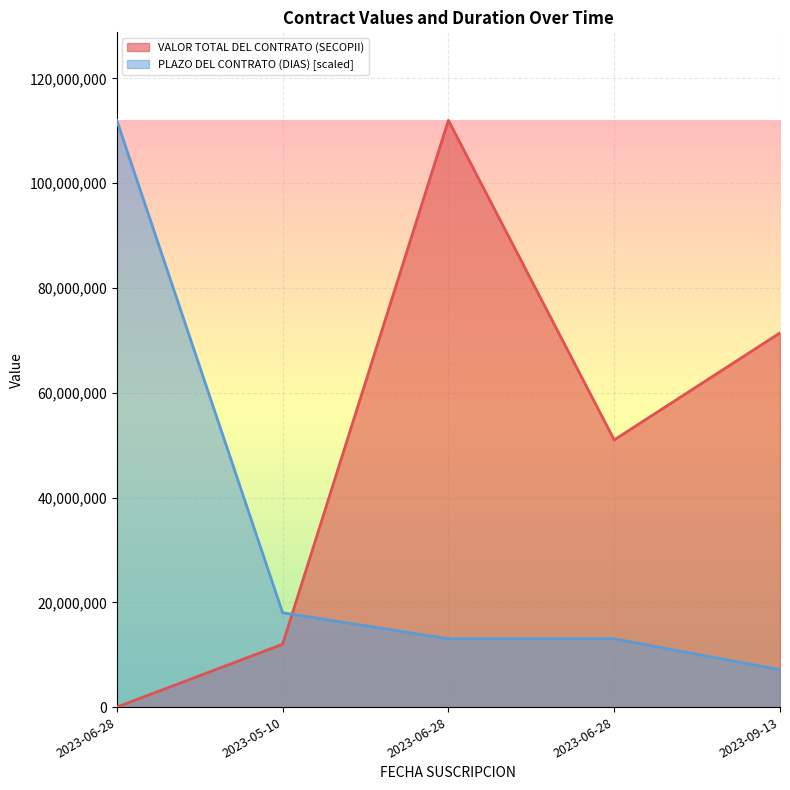

Which category has the lowest value in the PLAZO DEL CONTRATO (DIAS) series?

2023-09-13